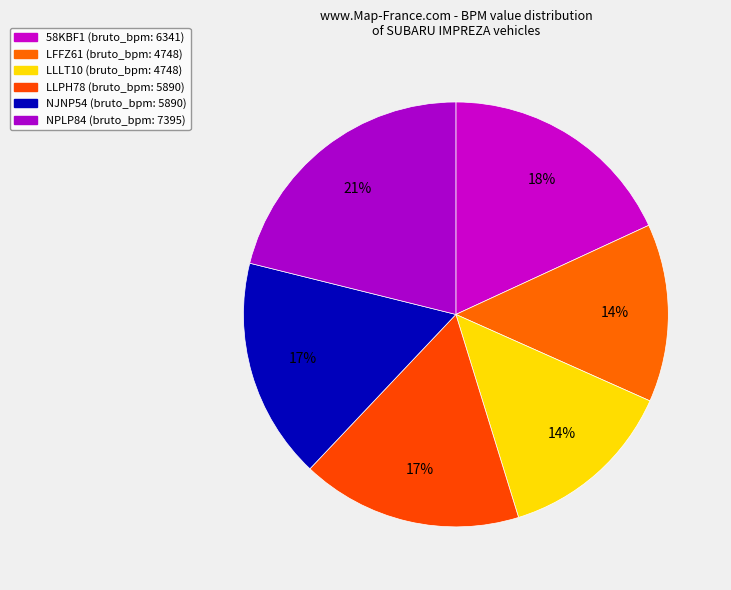

What is the total percentage of NPLP84 and 58KBF1?

39.2%